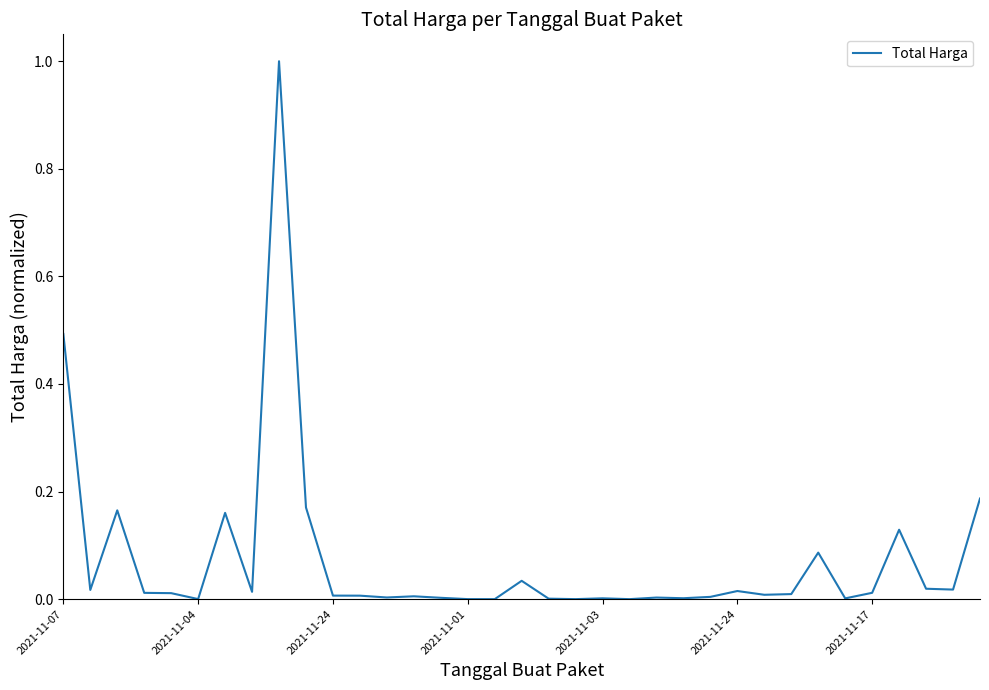

What is the sum of all values?

2.6